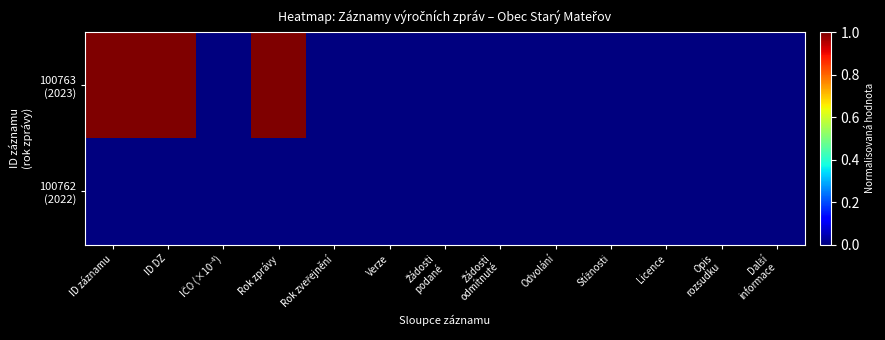

Count the number of data series in this chart.

2